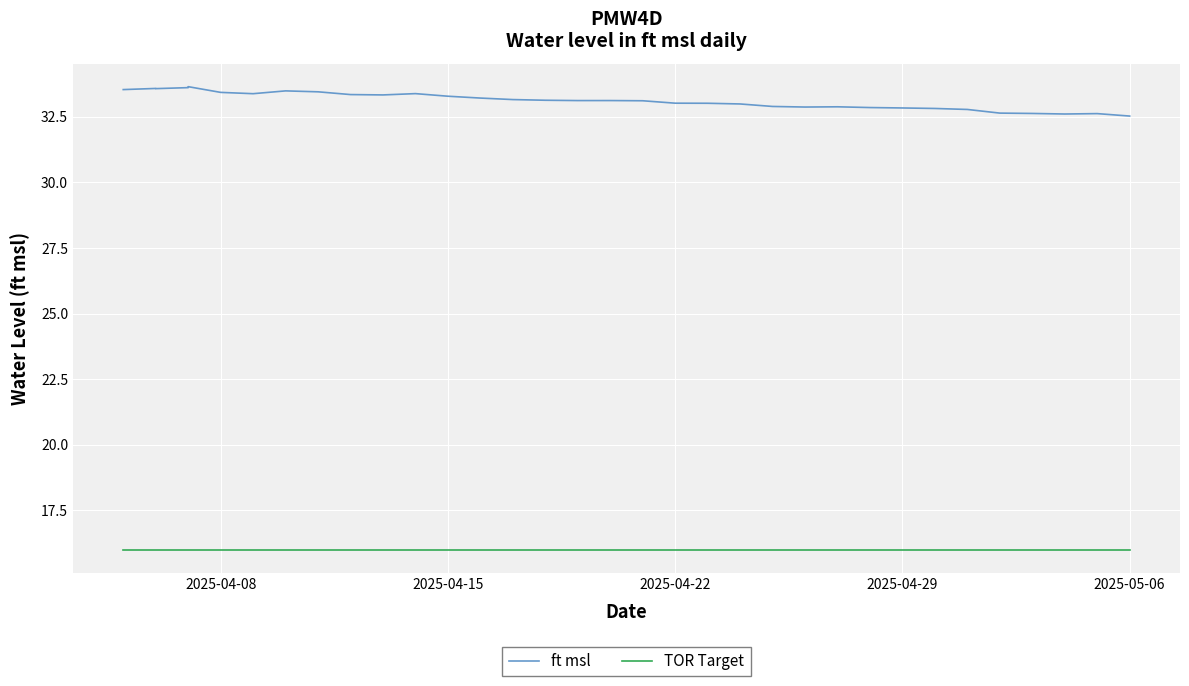

Reading left to right, extract all data points from this chart.

ft msl: 33.5	33.6	33.6	33.6	33.6	33.4	33.4	33.5	33.4	33.3	33.3	33.4	33.3	33.2	33.2	33.1	33.1	33.1	33.1	33.0	33.0	33.0	32.9	32.9	32.9	32.8	32.8	32.8	32.8	32.6	32.6	32.6	32.6	32.5
TOR Target: 16.0	16.0	16.0	16.0	16.0	16.0	16.0	16.0	16.0	16.0	16.0	16.0	16.0	16.0	16.0	16.0	16.0	16.0	16.0	16.0	16.0	16.0	16.0	16.0	16.0	16.0	16.0	16.0	16.0	16.0	16.0	16.0	16.0	16.0